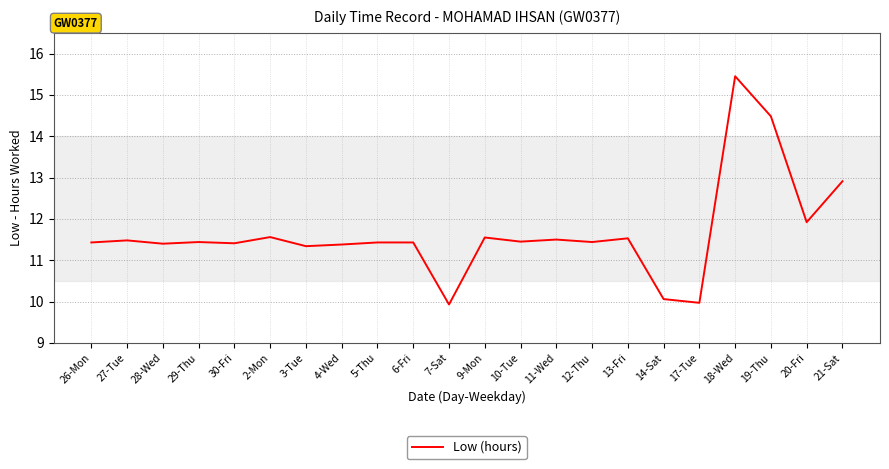

Which category has the highest value across all series?

18-Wed